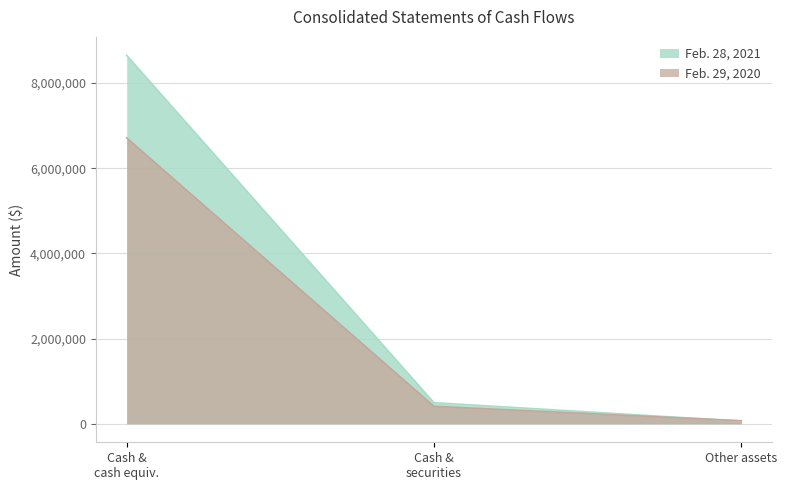

Reading left to right, transcribe all the data shown in this chart.

Feb. 28, 2021: Cash &
cash equiv.=8648961	Cash &
securities=496571	Other assets=64701
Feb. 29, 2020: Cash &
cash equiv.=6710659	Cash &
securities=410632	Other assets=72659